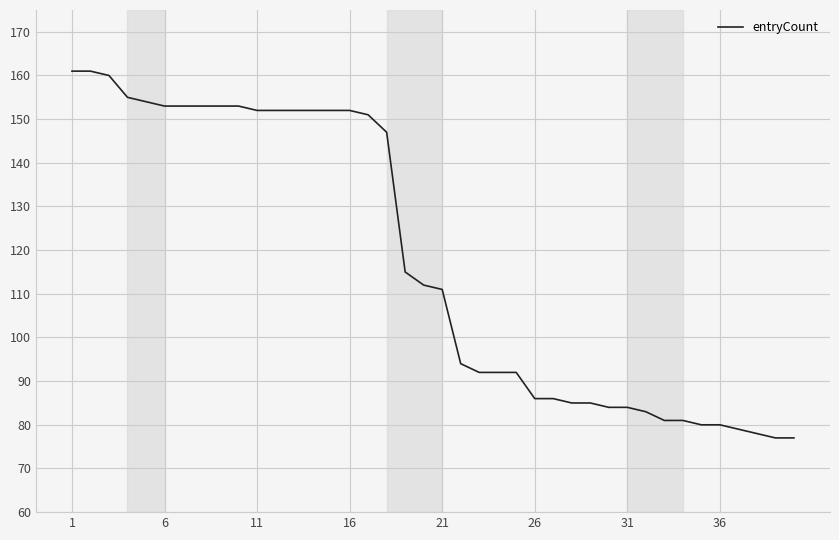

What is the smallest value displayed?

77